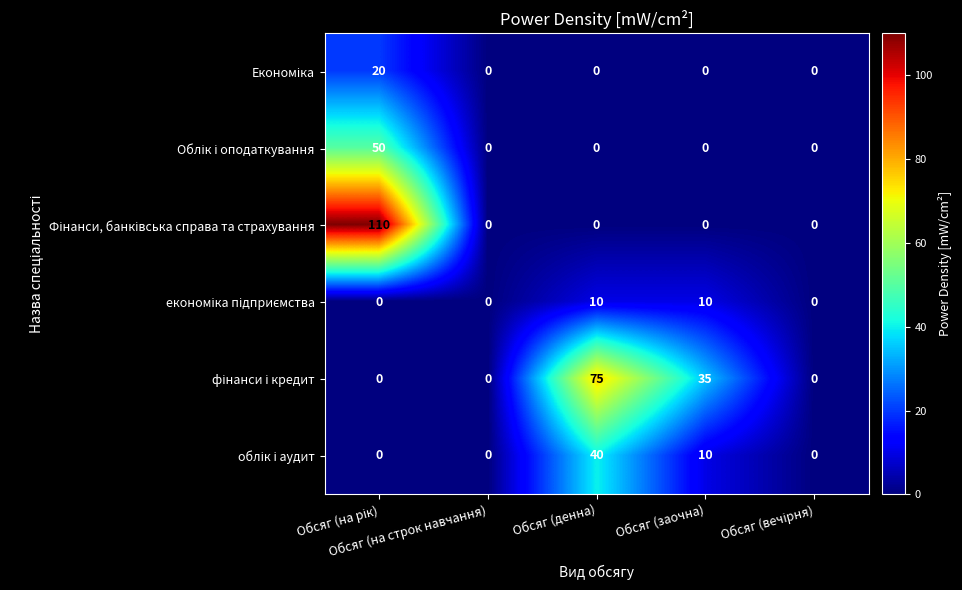

What is the greatest value displayed?

110